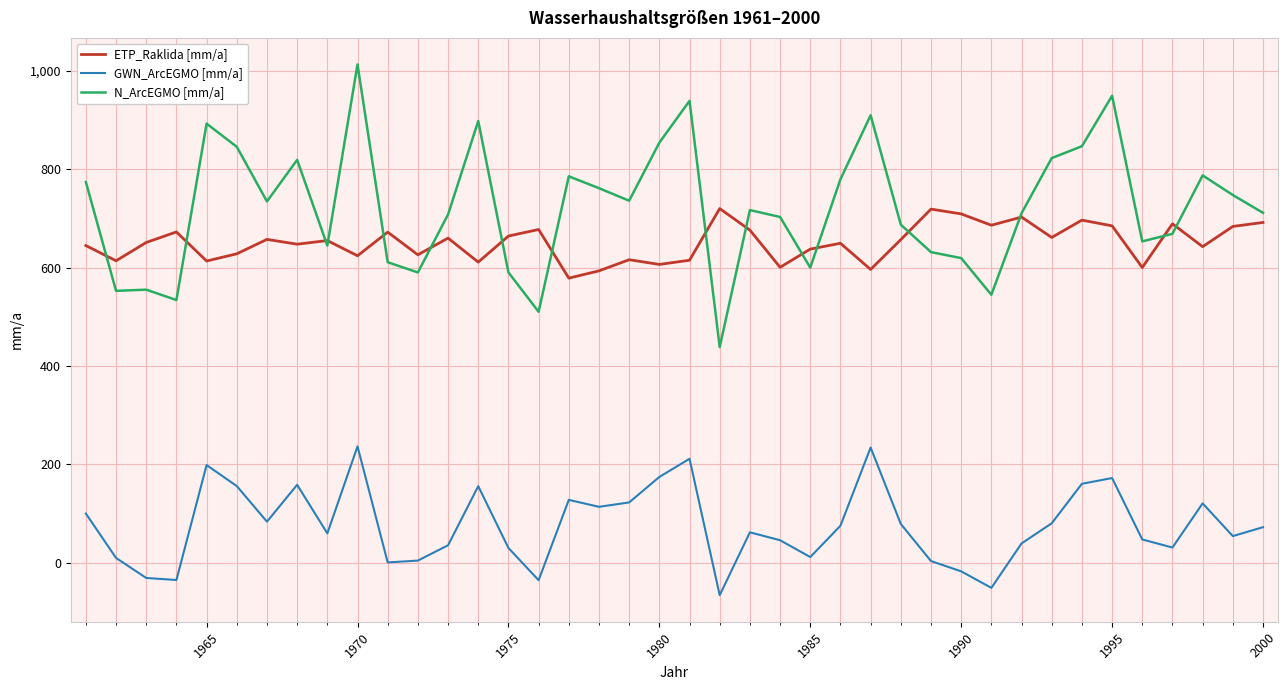

Rank the series by their maximum value, from lowest to highest.

GWN_ArcEGMO [mm/a], ETP_Raklida [mm/a], N_ArcEGMO [mm/a]